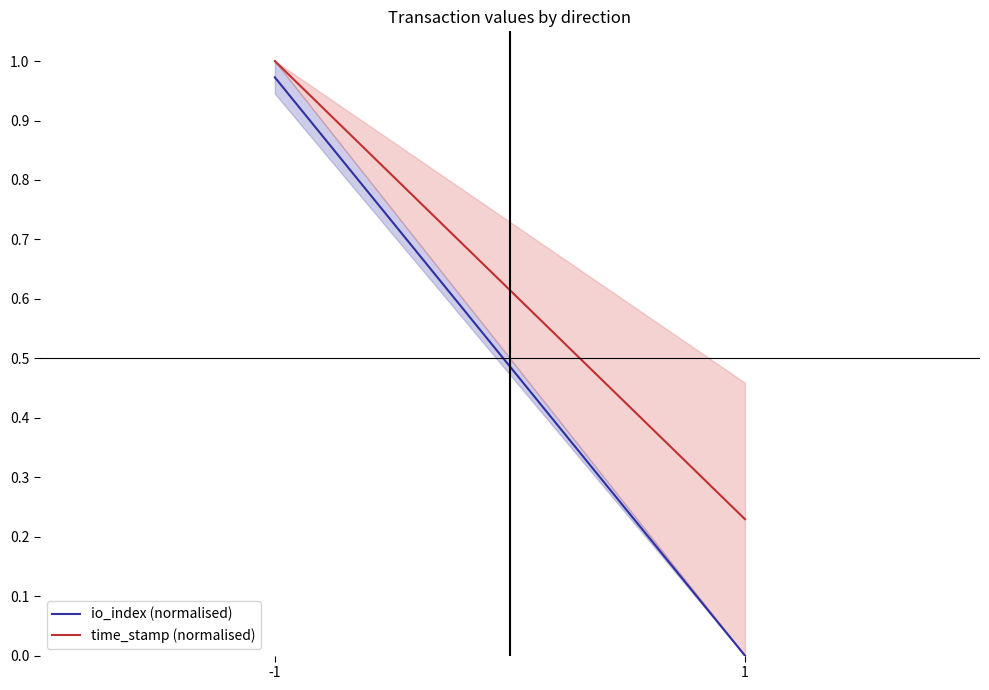

Which series has the largest total across all categories?

time_stamp (normalised)